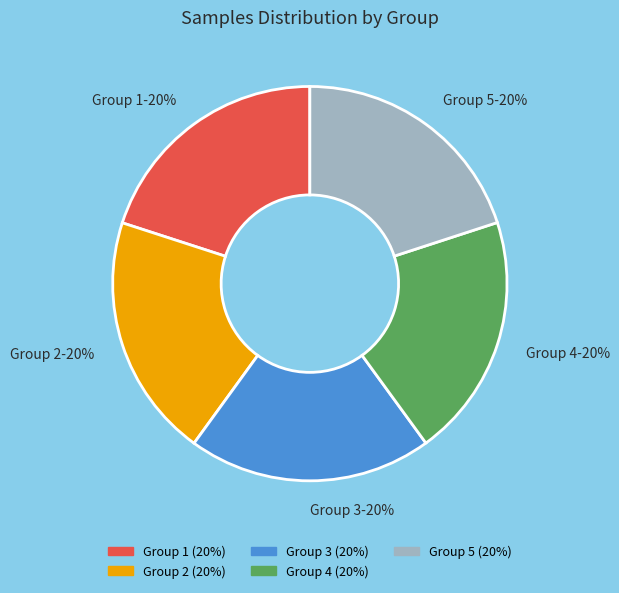

What percentage is the Group 4 slice, to the nearest percent?

20%